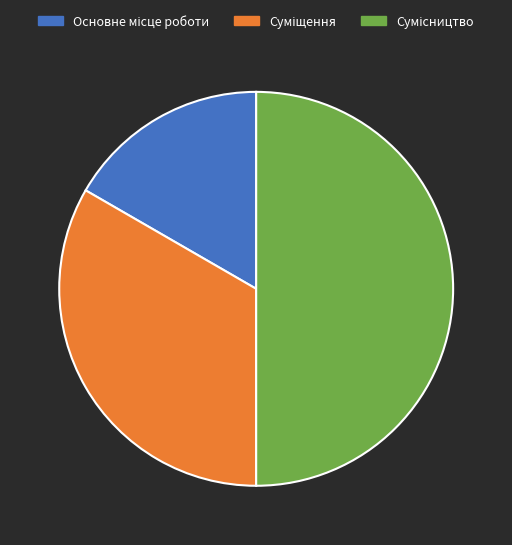

Rank the categories by value from lowest to highest.

Основне місце роботи, Суміщення, Сумісництво